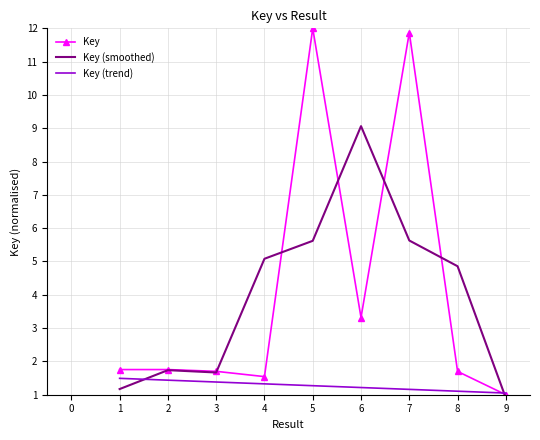

The value of Key (trend) at 9 is 1.7. True or false?

False